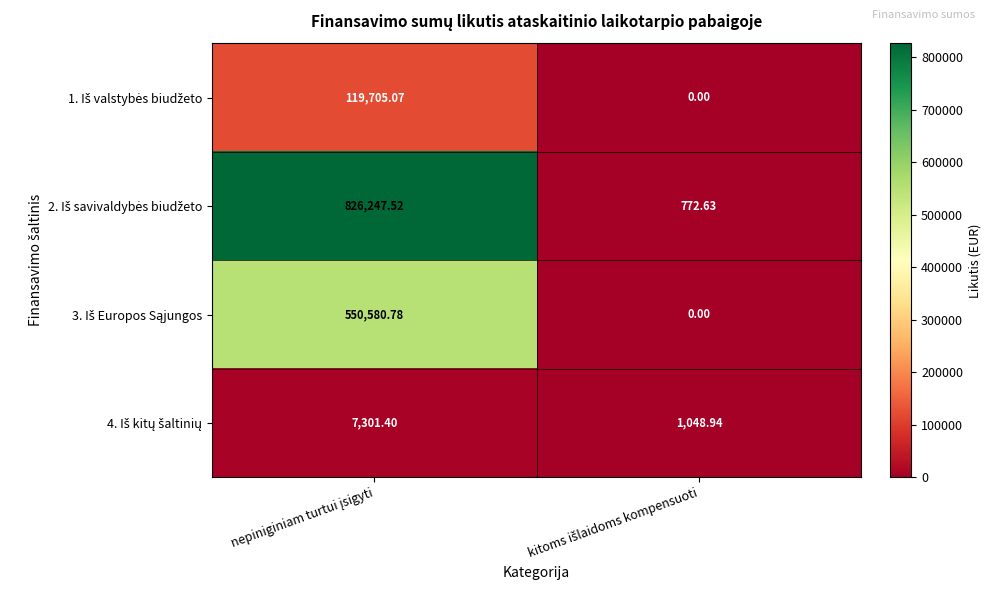

At how many categories does at least one series exceed 137189?

1